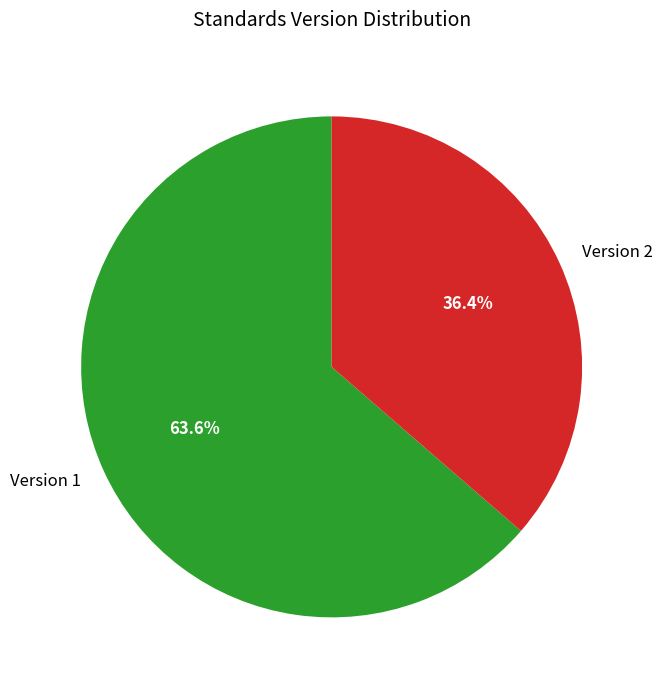

What is the ratio of the value at Version 2 to the value at Version 1?

0.6